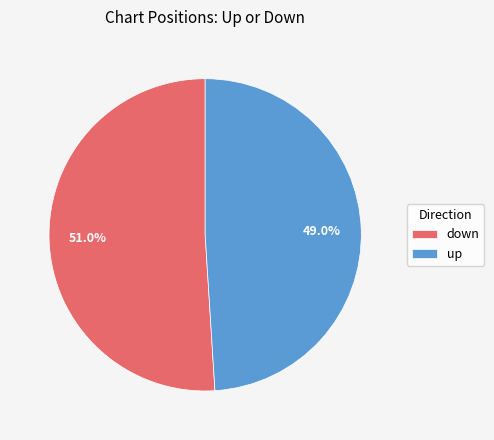

To the nearest percent, what is the combined percentage of up and down?

100%